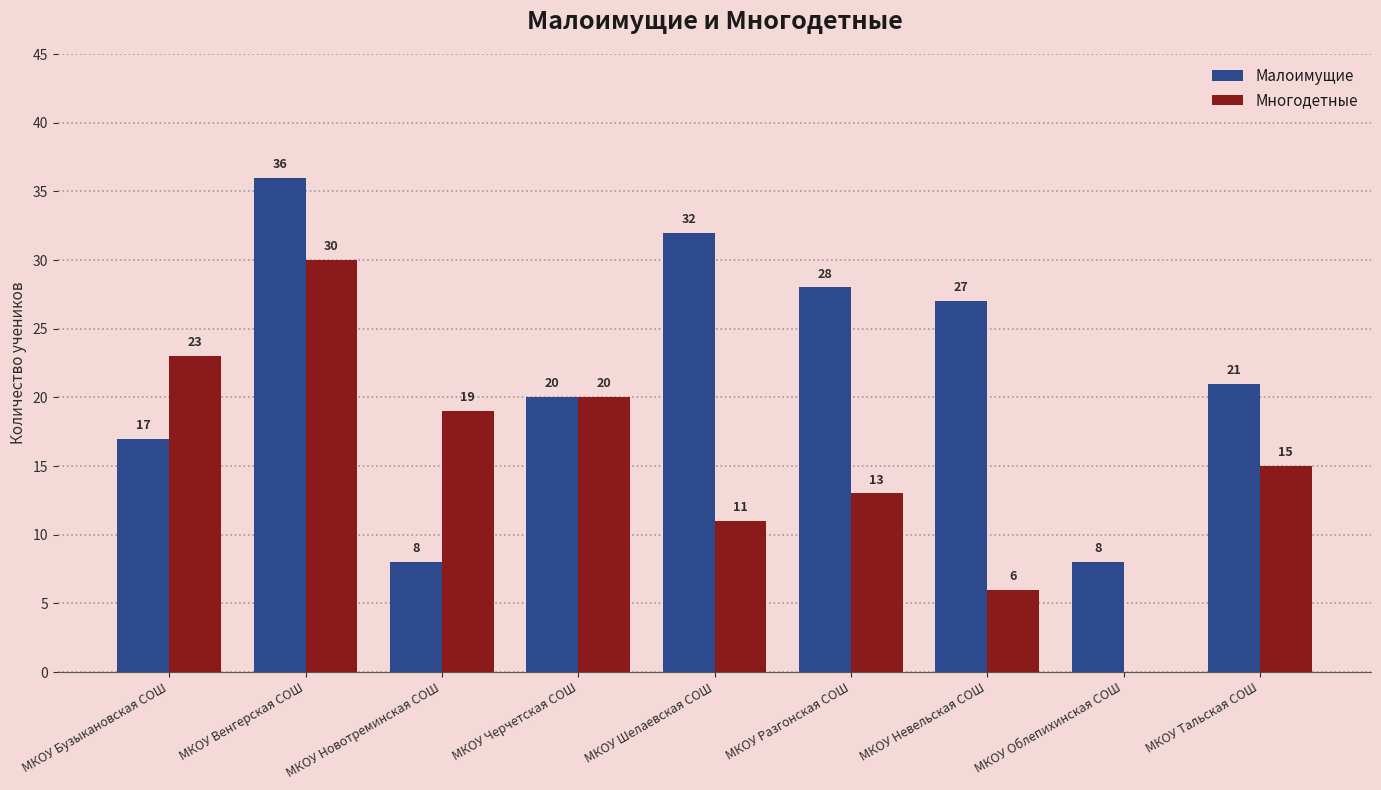

What are all the series names shown in the legend?

Малоимущие, Многодетные